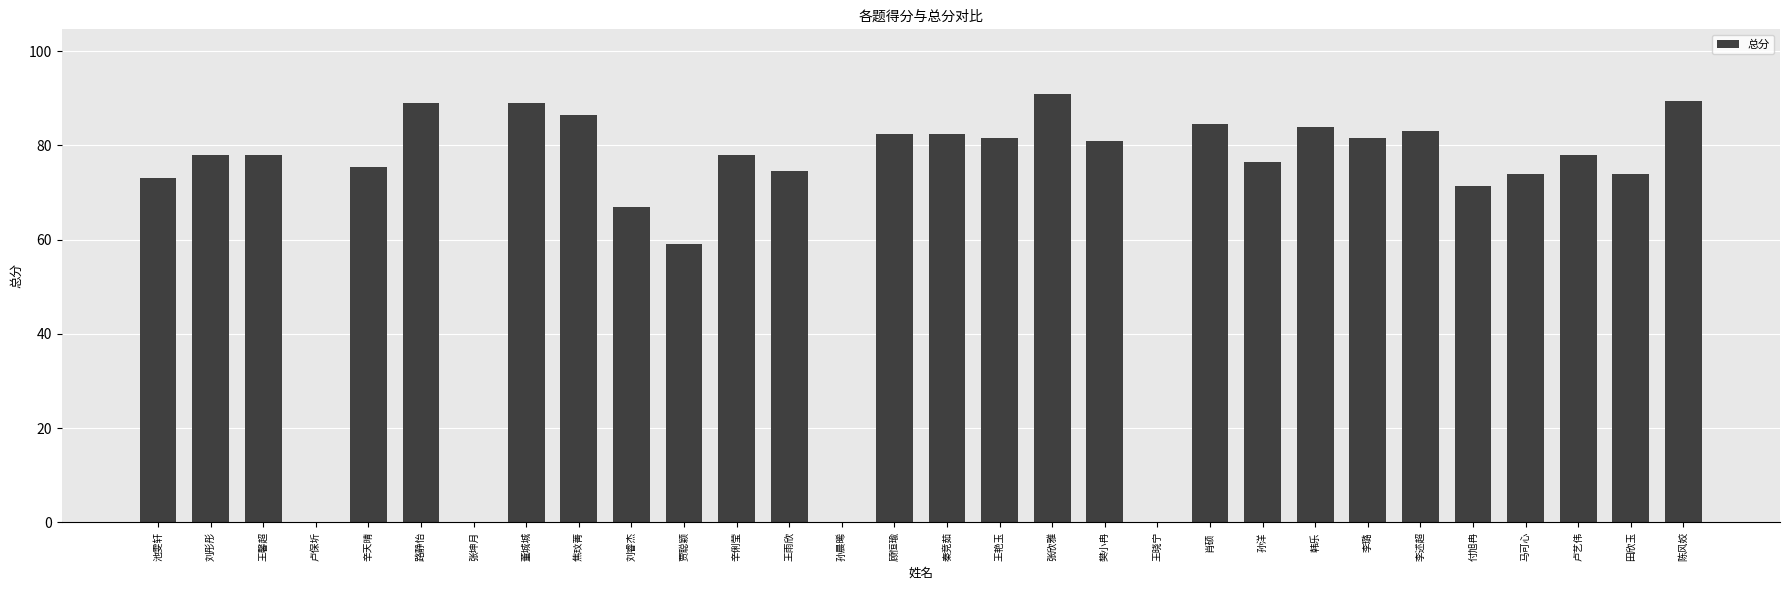

True or false: the data shows 0.0 at 王晓宁.

True